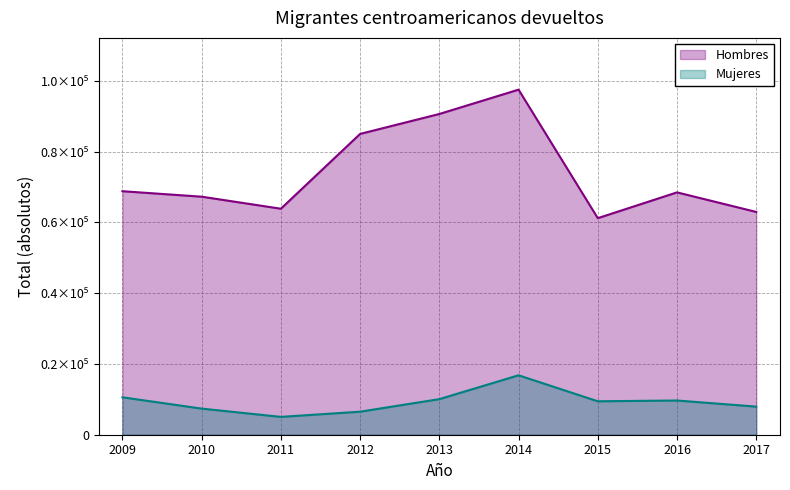

What are all the series names shown in the legend?

Hombres, Mujeres